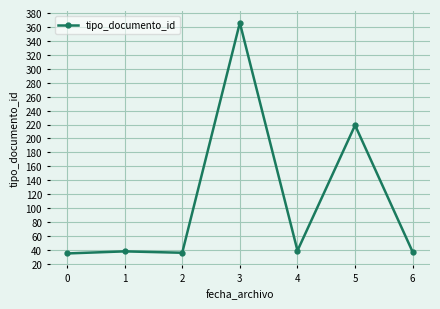

What is the average value?

110